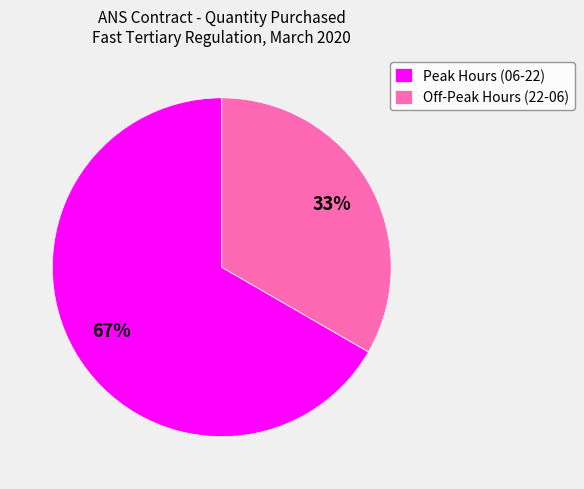

Which slice is the largest?

Peak Hours (06-22)